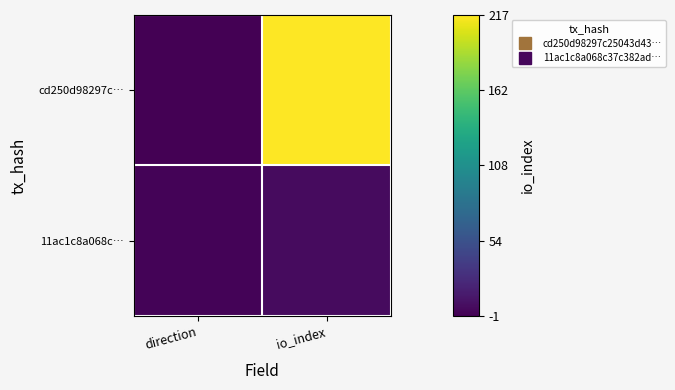

Reading left to right, extract all data points from this chart.

cd250d98297c…: direction=-1	io_index=217
11ac1c8a068c…: direction=1	io_index=5